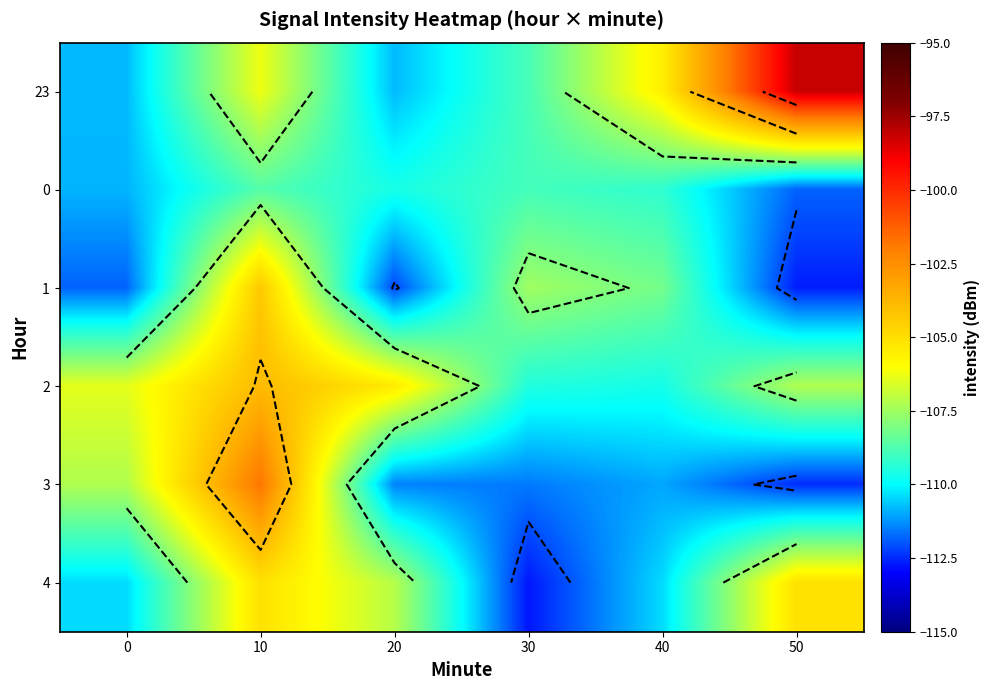

What is the sum of the 0 values at 10 and 40?

-217.9